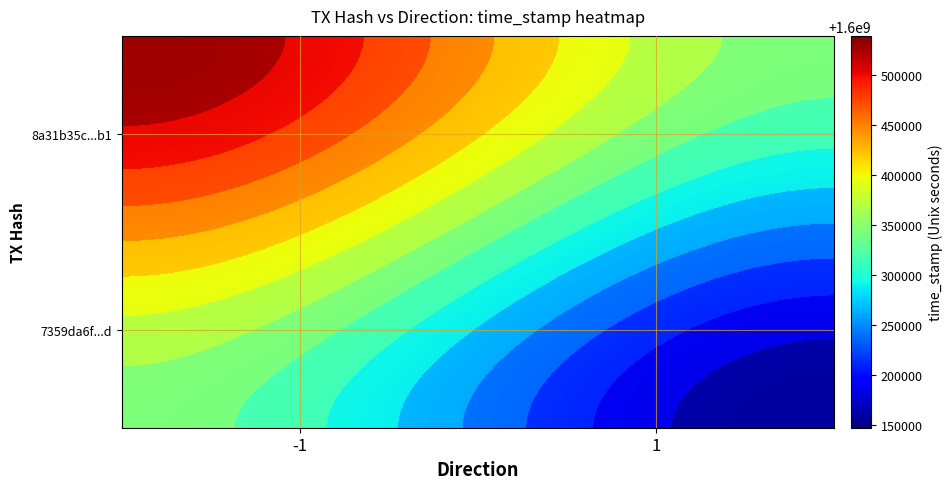

Count the 7359da6f0d1745c5099c5214ce708868e5c79cd values in the range 1 to 1600147361.

2